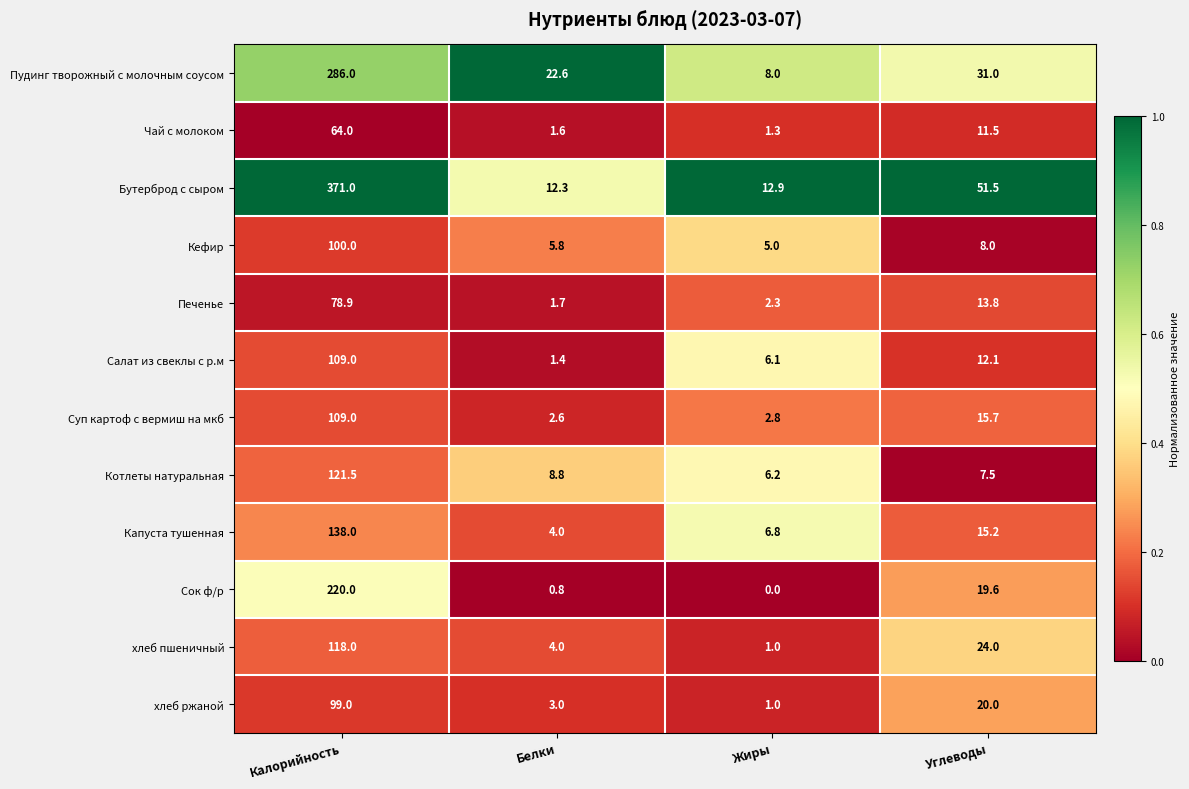

What is the sum of the хлеб пшеничный values at Белки and Калорийность?

122.0